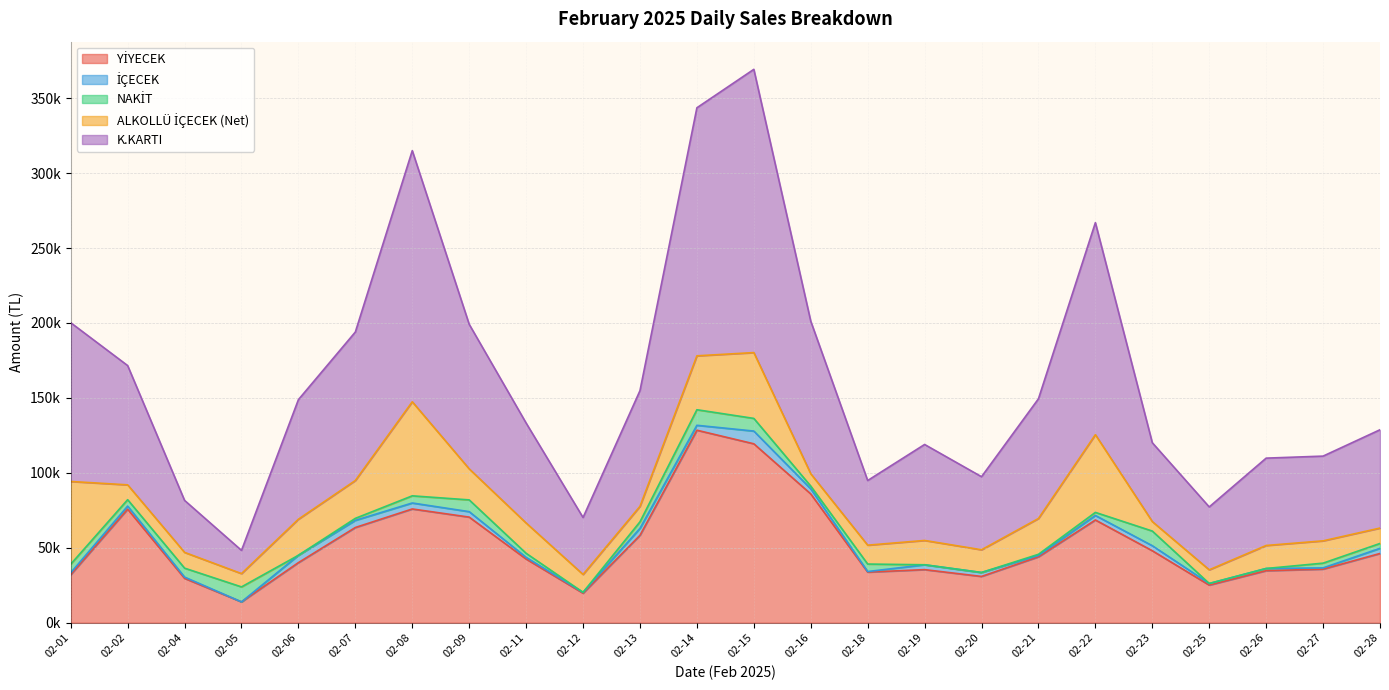

What is the value of the K.KARTI point at the 5th from the left?

79770.0